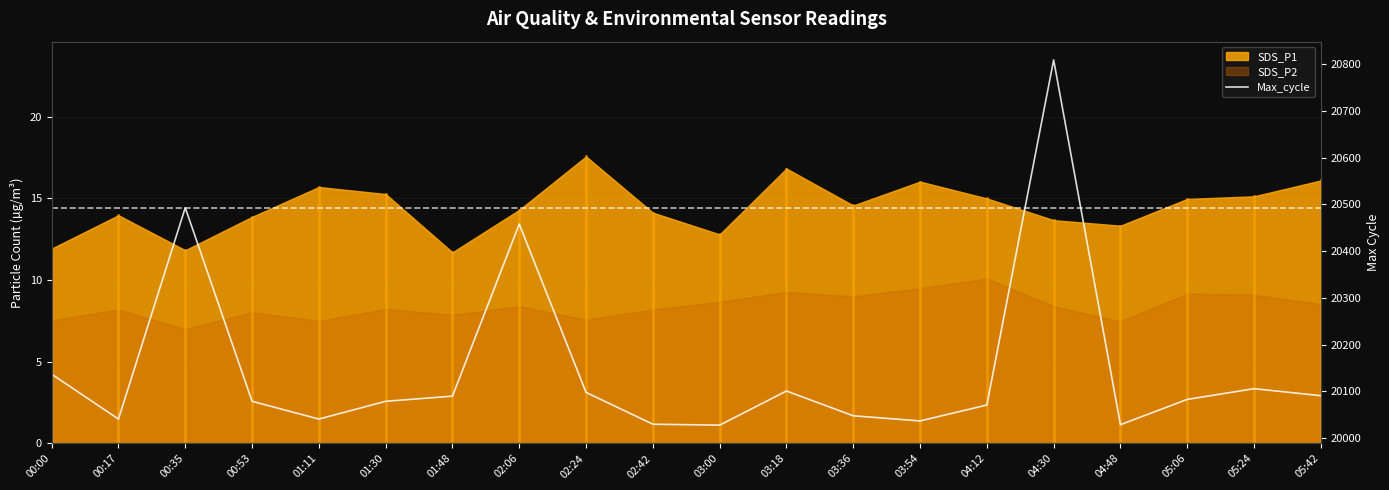

Which has a higher value, 03:18 or 02:42?

03:18